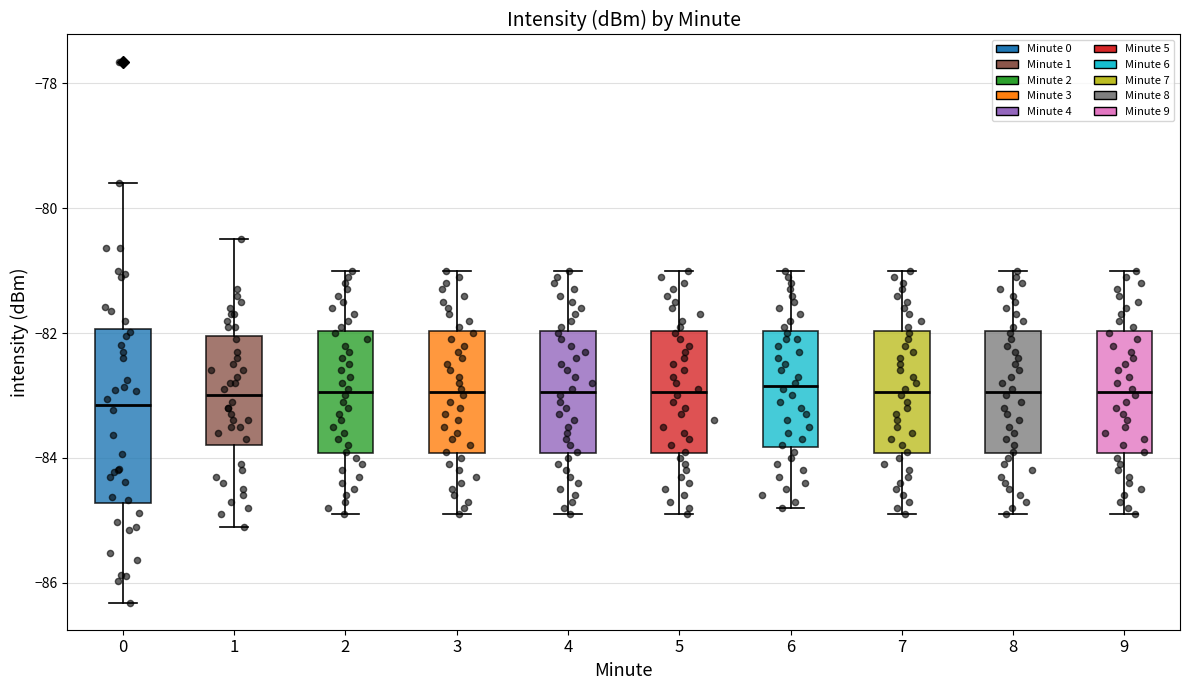

Where is the upper edge of the box at x = 4 on the y-axis? The values are not printed on the chart, so give them approximately, as read against the axis.

-82.0